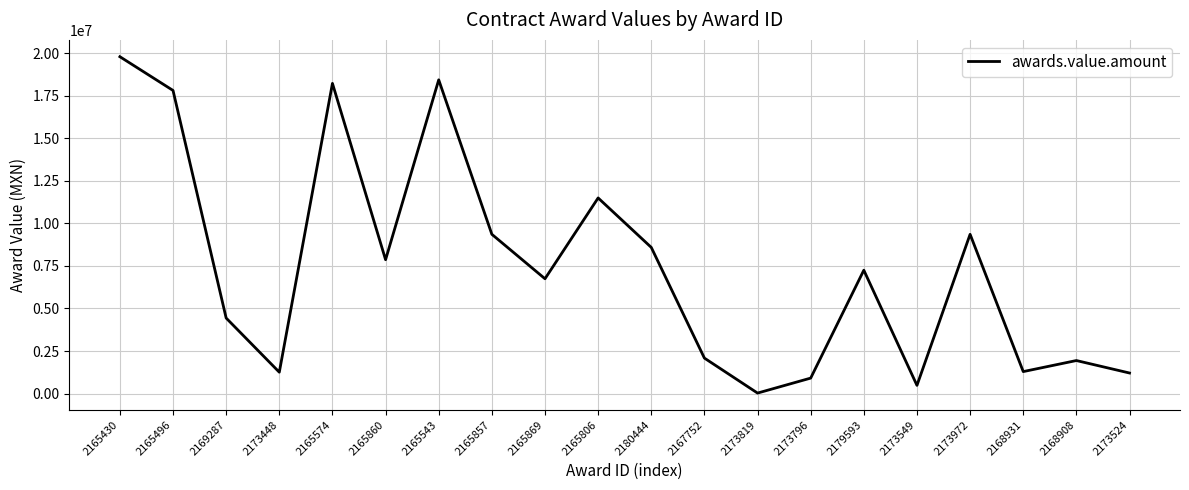

The value at 2168908 is 1943422.6. True or false?

True